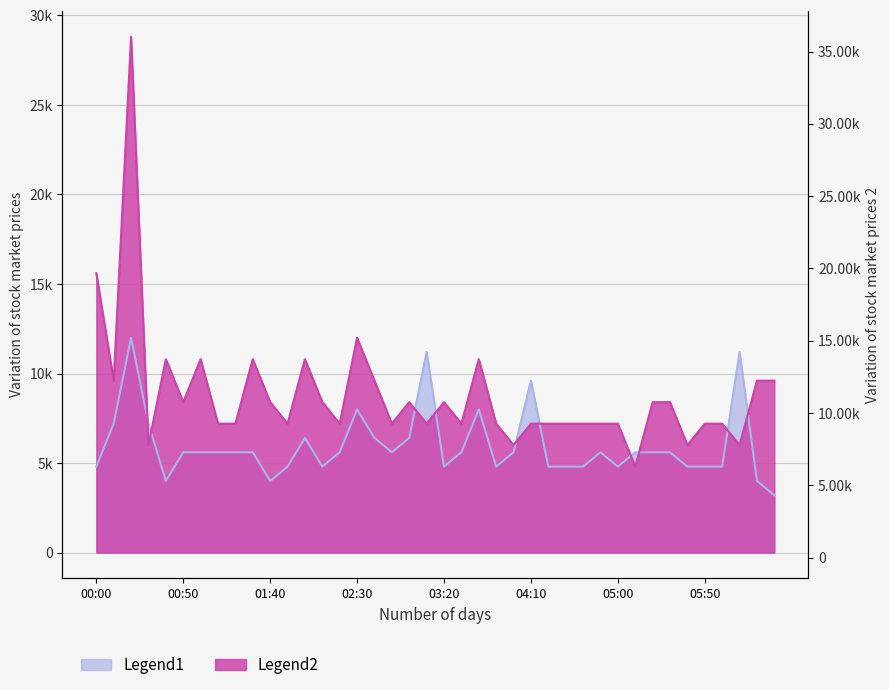

What are all the series names shown in the legend?

Legend1, Legend2